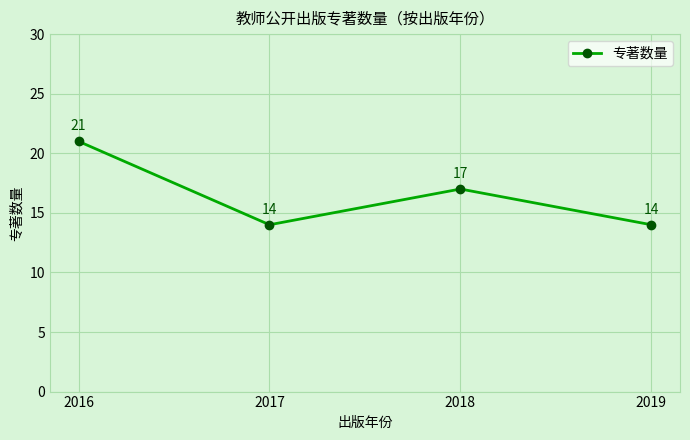

The value at 2019 is 7. True or false?

False